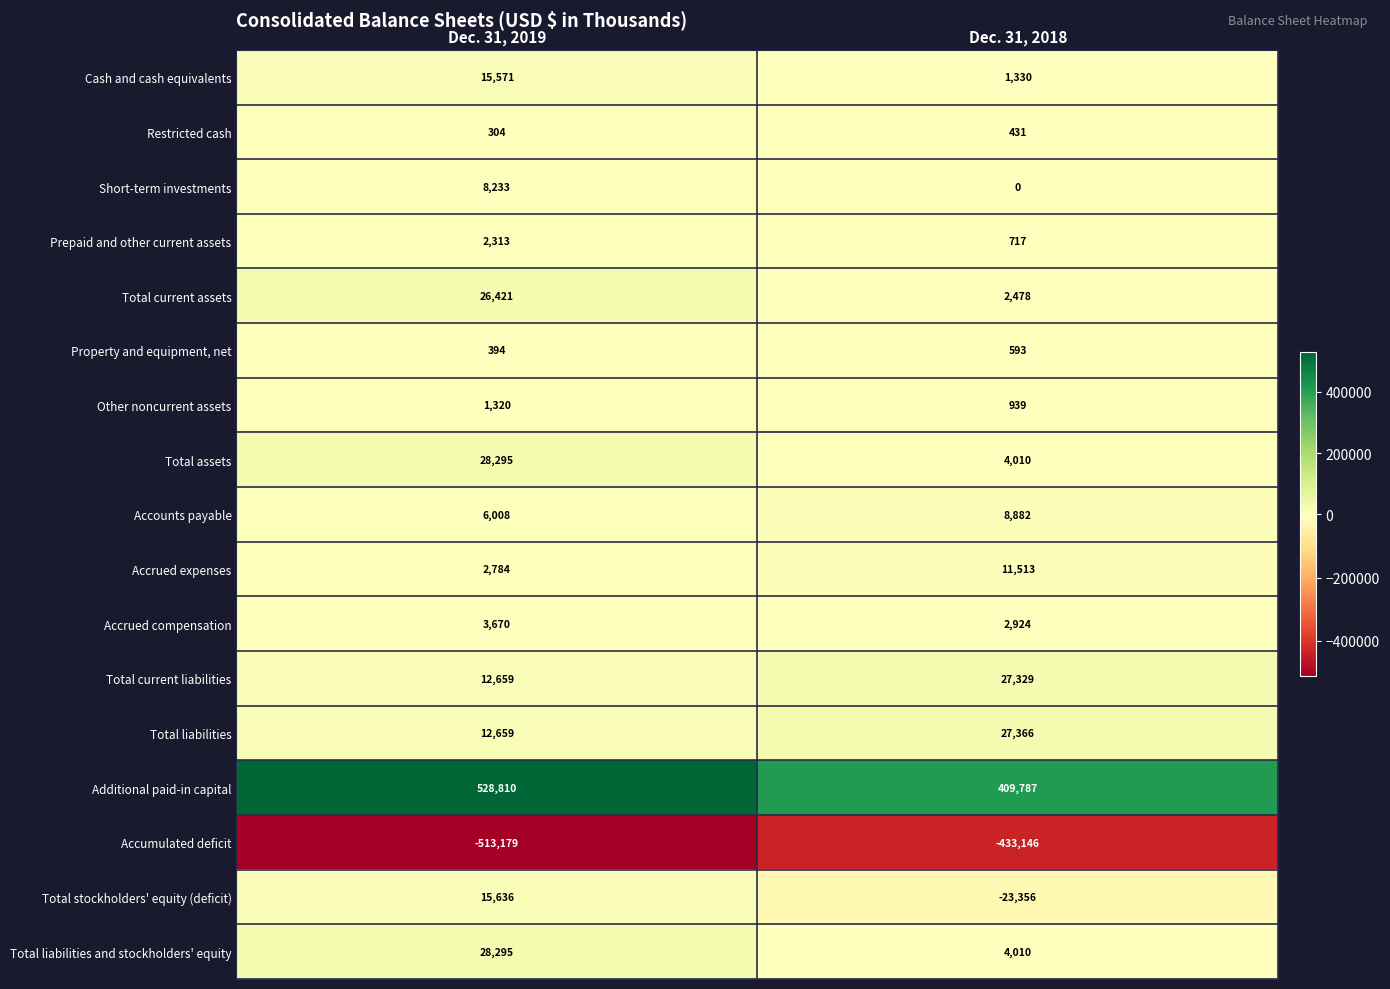

What is the spread (max minus min) of values at Dec. 31, 2018?

842933